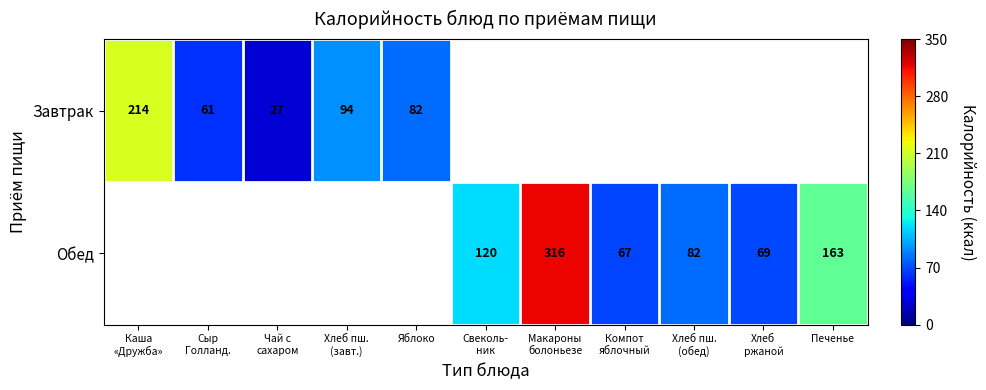

What is the minimum value shown in the chart?

27.0